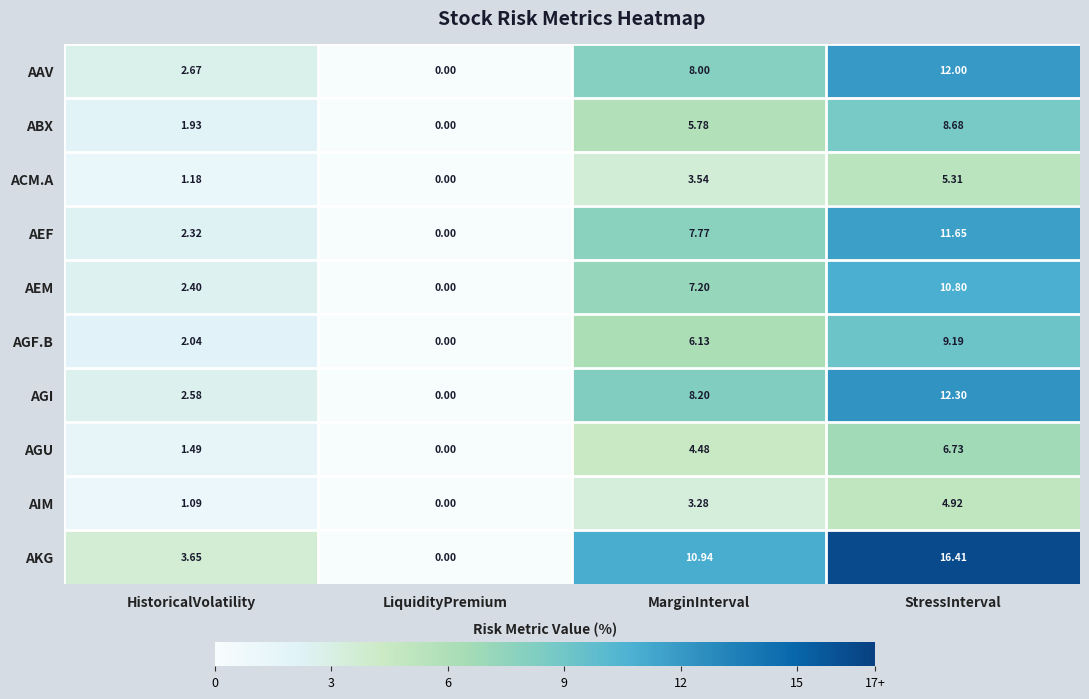

At which label is AEF closest to 5?

HistoricalVolatility